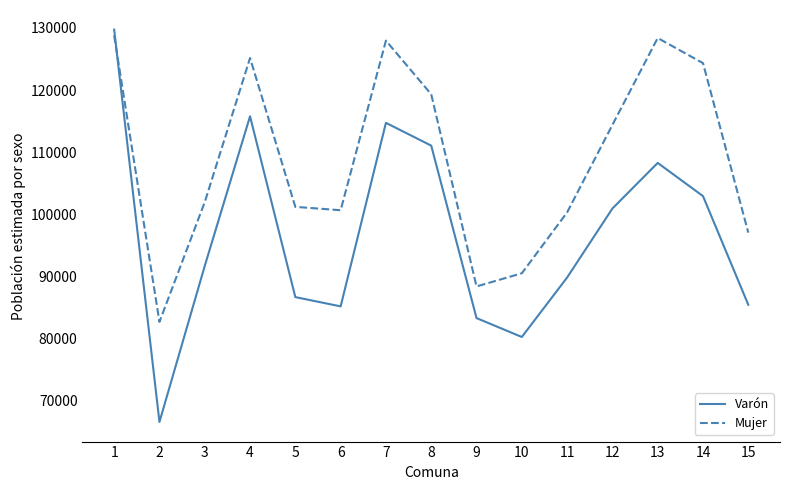

What is the difference between the maximum and minimum values in the Mujer series?

46062